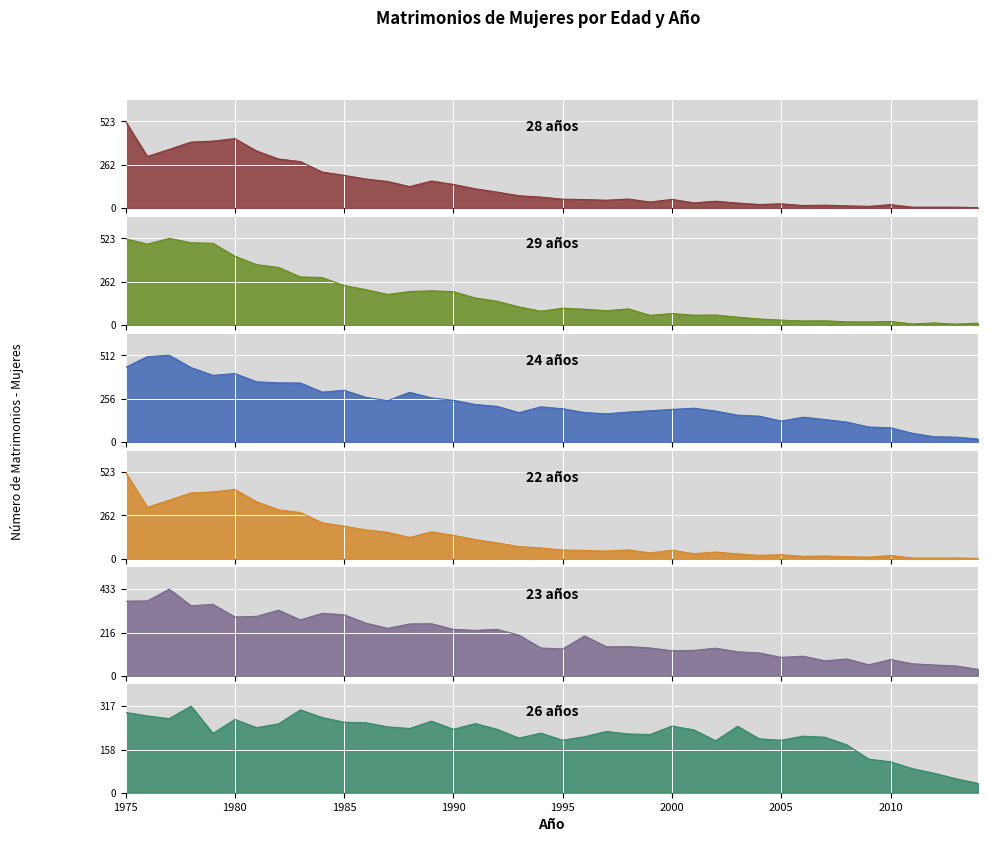

Reading left to right, transcribe all the data shown in this chart.

28 años - Mujeres - Matrimonio: 1975=523	1976=311	1977=354	1978=398	1979=404	1980=419	1981=344	1982=296	1983=280	1984=217	1985=197	1986=175	1987=160	1988=129	1989=163	1990=142	1991=116	1992=96	1993=74	1994=66	1995=53	1996=51	1997=47	1998=54	1999=36	2000=52	2001=31	2002=41	2003=30	2004=21	2005=25	2006=15	2007=17	2008=13	2009=10	2010=20	2011=5	2012=5	2013=5	2014=2
29 años - Mujeres - Matrimonio: 1975=520	1976=488	1977=523	1978=496	1979=493	1980=415	1981=364	1982=347	1983=290	1984=286	1985=238	1986=213	1987=184	1988=202	1989=206	1990=201	1991=163	1992=143	1993=109	1994=83	1995=101	1996=95	1997=86	1998=97	1999=58	2000=69	2001=59	2002=60	2003=47	2004=36	2005=29	2006=24	2007=25	2008=19	2009=18	2010=21	2011=6	2012=12	2013=5	2014=11
24 años - Mujeres - Matrimonio: 1975=440	1976=504	1977=512	1978=439	1979=393	1980=404	1981=355	1982=349	1983=348	1984=294	1985=305	1986=263	1987=244	1988=293	1989=260	1990=246	1991=221	1992=210	1993=173	1994=207	1995=196	1996=173	1997=166	1998=176	1999=184	2000=192	2001=199	2002=182	2003=158	2004=152	2005=123	2006=146	2007=132	2008=117	2009=88	2010=83	2011=51	2012=30	2013=28	2014=17
22 años - Mujeres - Matrimonio: 1975=523	1976=311	1977=354	1978=398	1979=404	1980=419	1981=344	1982=296	1983=280	1984=217	1985=197	1986=175	1987=160	1988=129	1989=163	1990=142	1991=116	1992=96	1993=74	1994=66	1995=53	1996=51	1997=47	1998=54	1999=36	2000=52	2001=31	2002=41	2003=30	2004=21	2005=25	2006=15	2007=17	2008=13	2009=10	2010=20	2011=5	2012=5	2013=5	2014=2
23 años - Mujeres - Matrimonio: 1975=373	1976=374	1977=433	1978=350	1979=357	1980=294	1981=297	1982=328	1983=279	1984=312	1985=305	1986=263	1987=237	1988=259	1989=260	1990=232	1991=227	1992=232	1993=203	1994=139	1995=134	1996=199	1997=145	1998=146	1999=139	2000=125	2001=127	2002=138	2003=120	2004=114	2005=92	2006=98	2007=75	2008=84	2009=55	2010=81	2011=60	2012=54	2013=49	2014=32
26 años - Mujeres - Matrimonio: 1975=294	1976=281	1977=271	1978=317	1979=217	1980=268	1981=238	1982=252	1983=303	1984=275	1985=258	1986=256	1987=241	1988=235	1989=262	1990=232	1991=253	1992=232	1993=200	1994=218	1995=192	1996=205	1997=224	1998=215	1999=213	2000=244	2001=230	2002=190	2003=243	2004=197	2005=192	2006=207	2007=203	2008=175	2009=123	2010=113	2011=88	2012=71	2013=51	2014=34